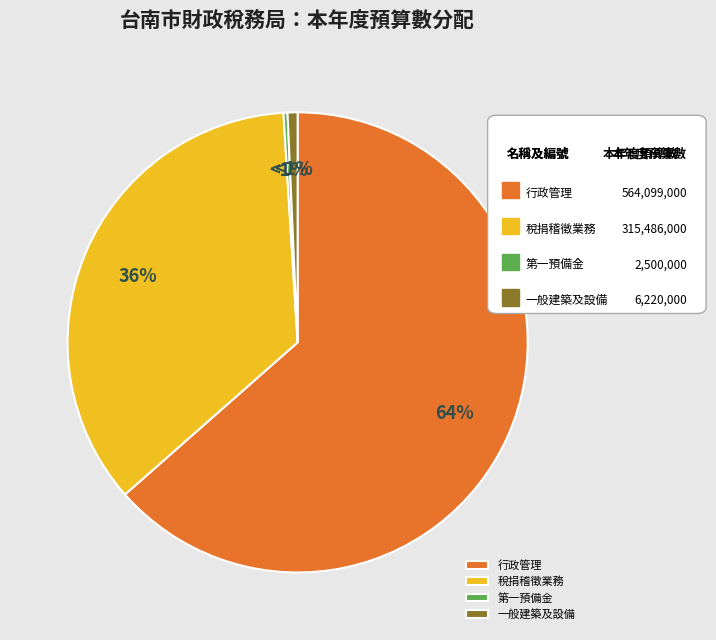

Combined, do 一般建築及設備 and 第一預備金 account for over 50%?

No